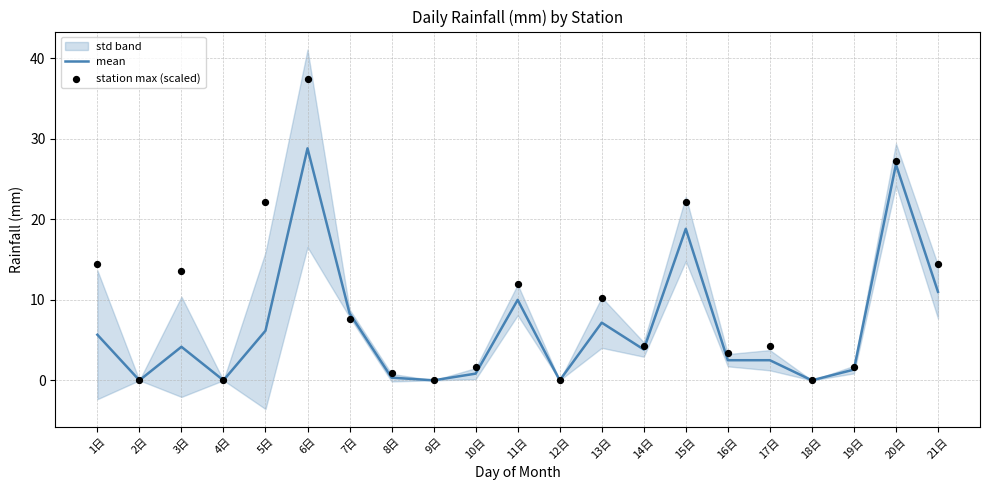

True or false: mean has a value of 4.1 at 16日.

False